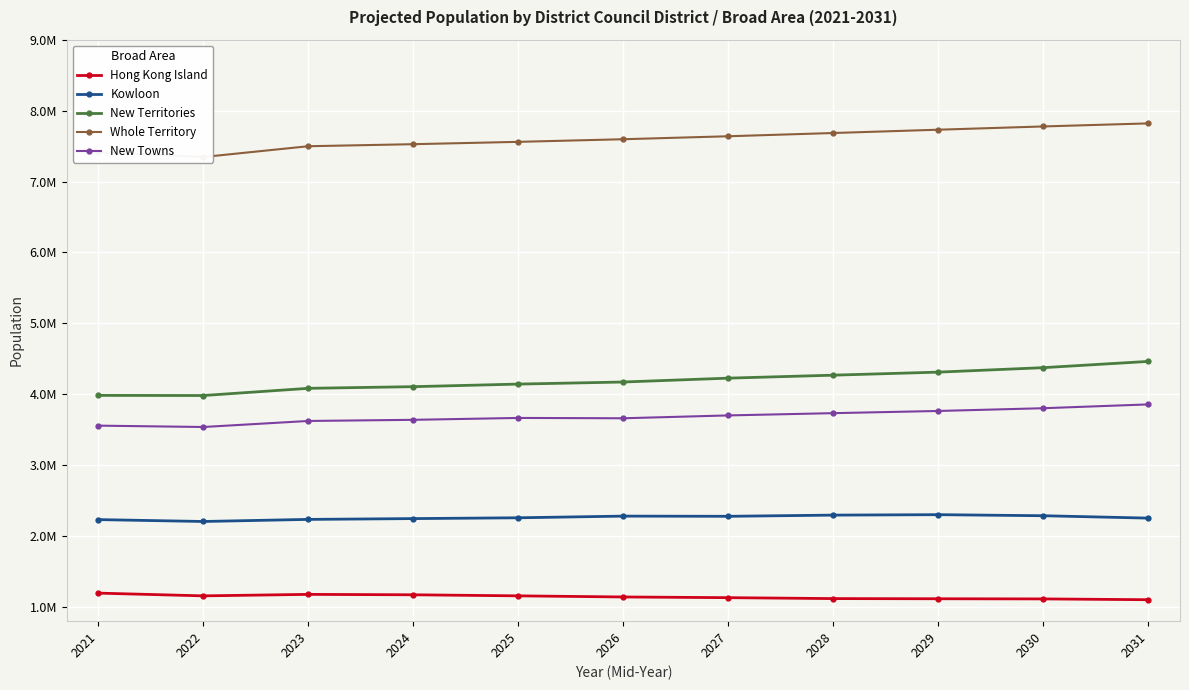

At how many categories does at least one series exceed 3964810?

11